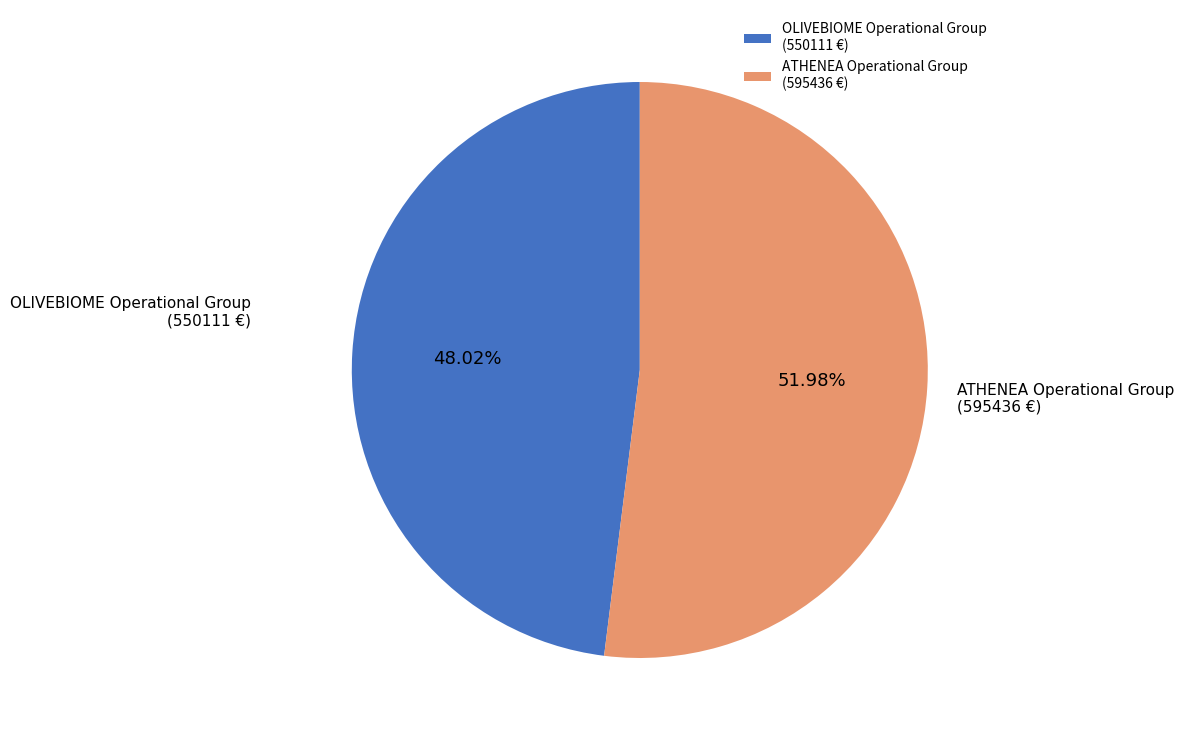

To the nearest percent, what is the combined percentage of OLIVEBIOME Operational Group and ATHENEA Operational Group?

100%